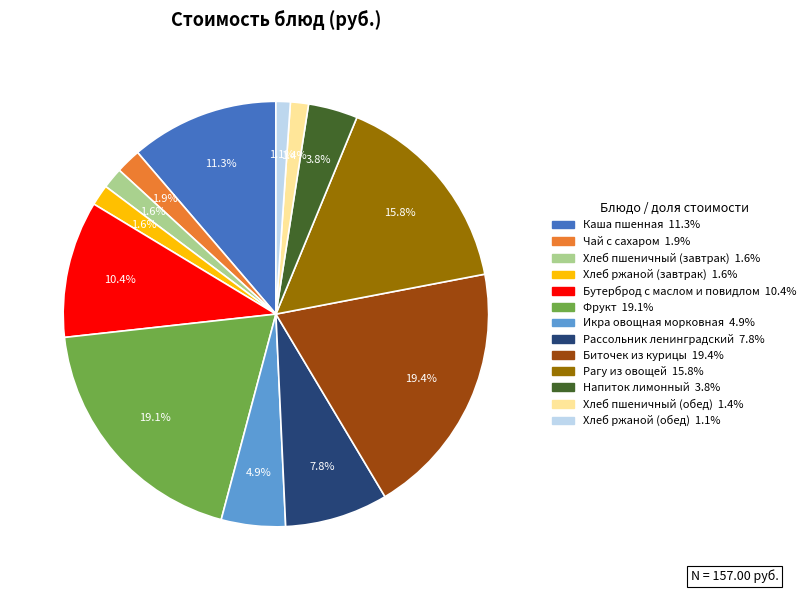

Does Каша пшенная account for over 50% of the chart?

No